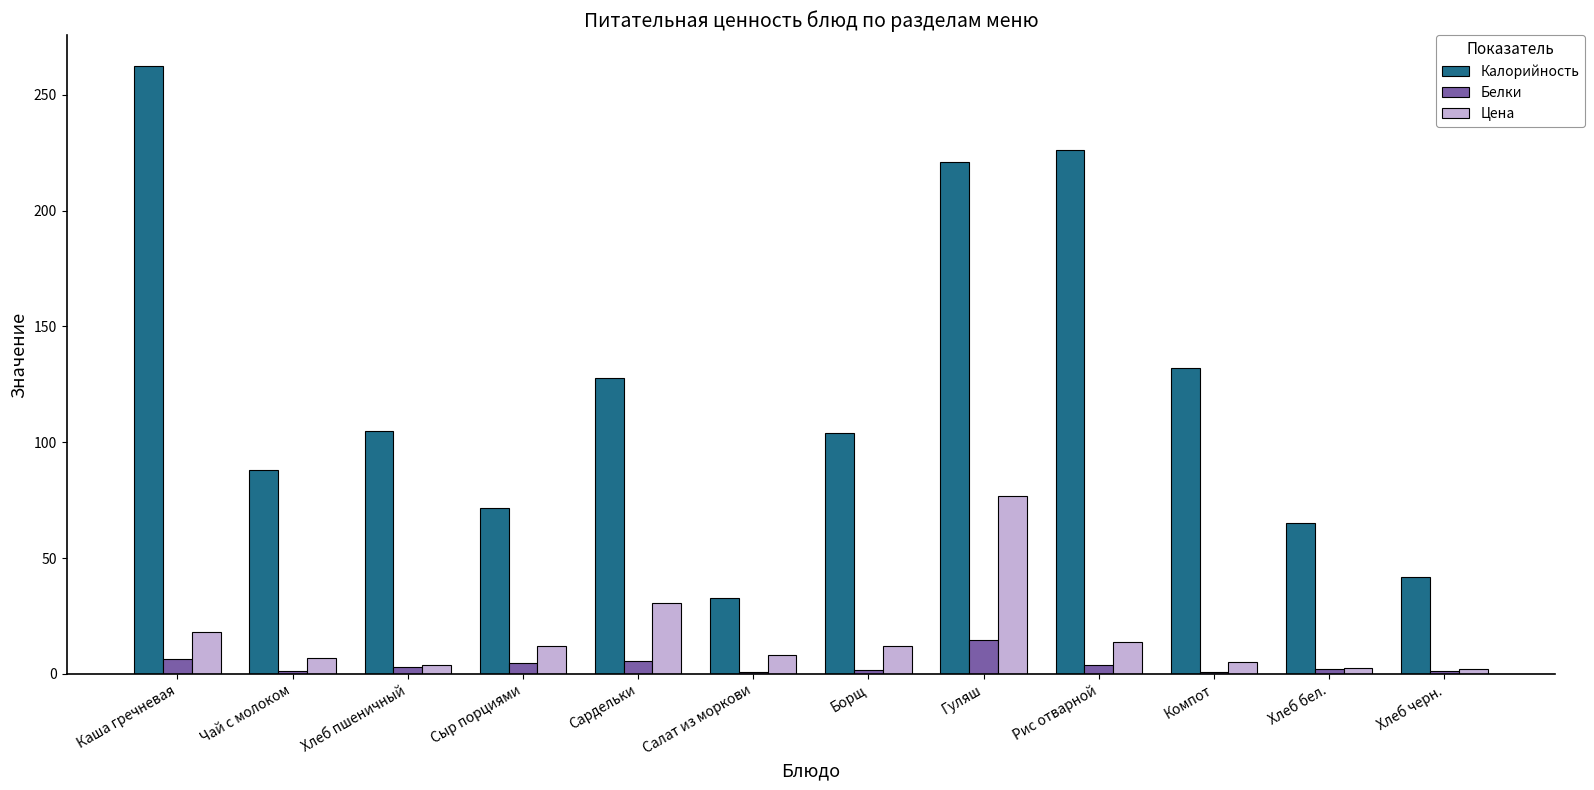

Does the chart contain stacked bars?

No